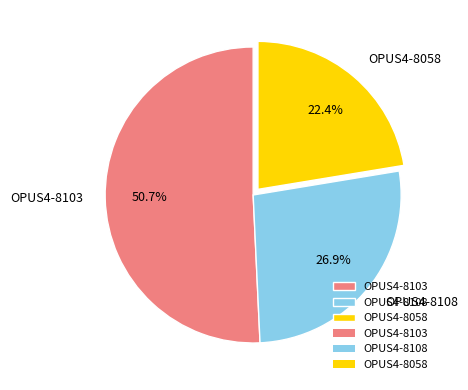

How many segments does this pie chart have?

3